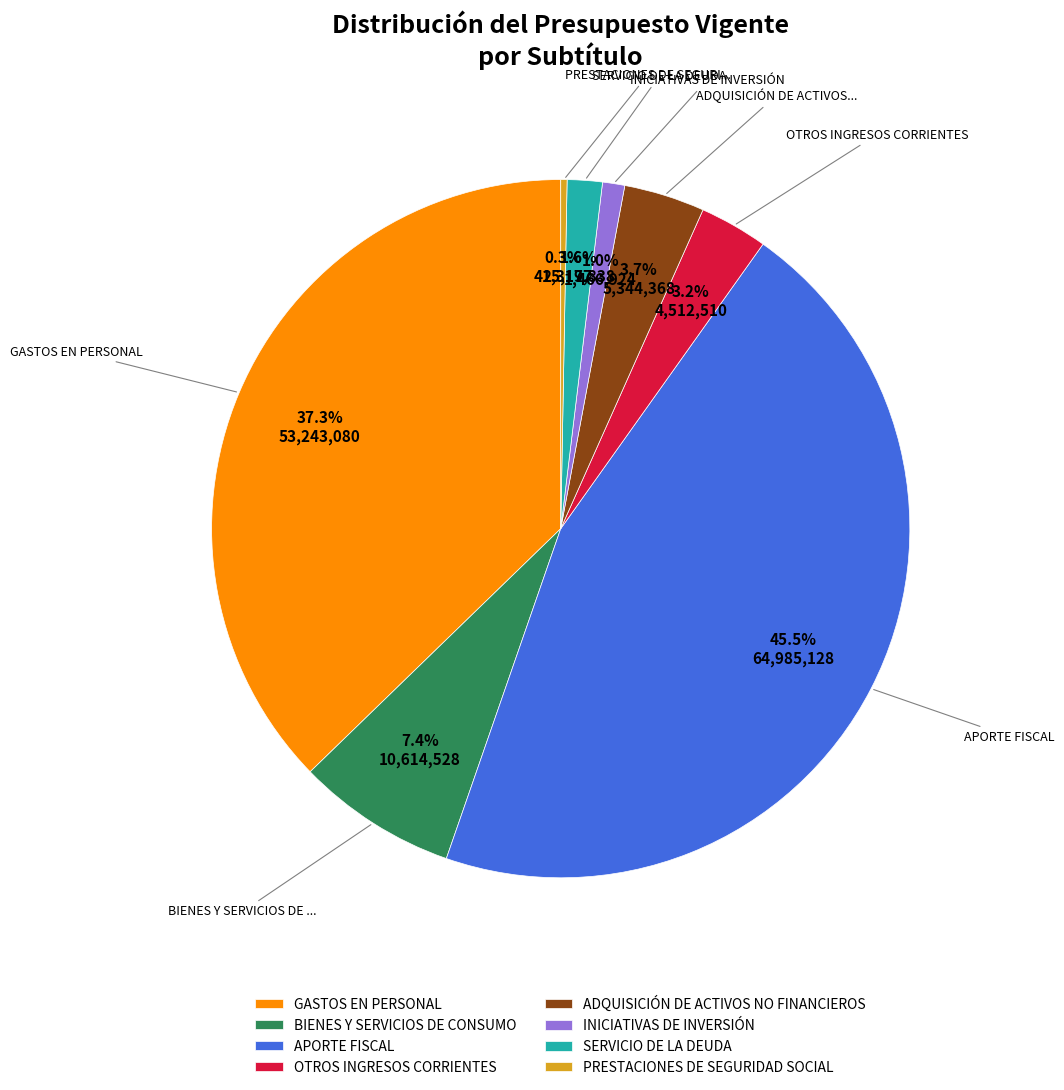

The INICIATIVAS DE INVERSIÓN slice represents 7% of the pie. True or false?

False